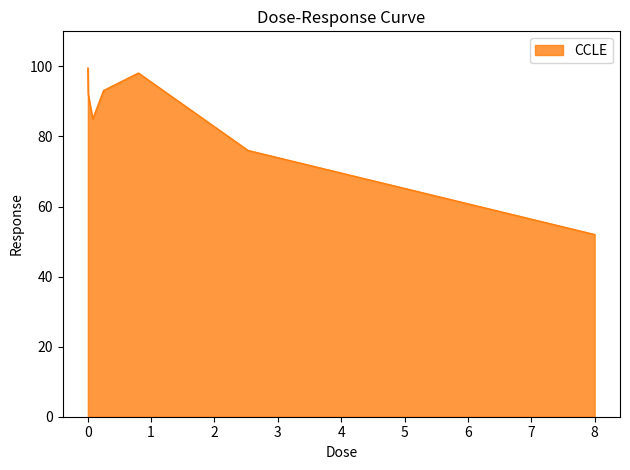

True or false: there are more than 0 points higher than both neighbors.

True